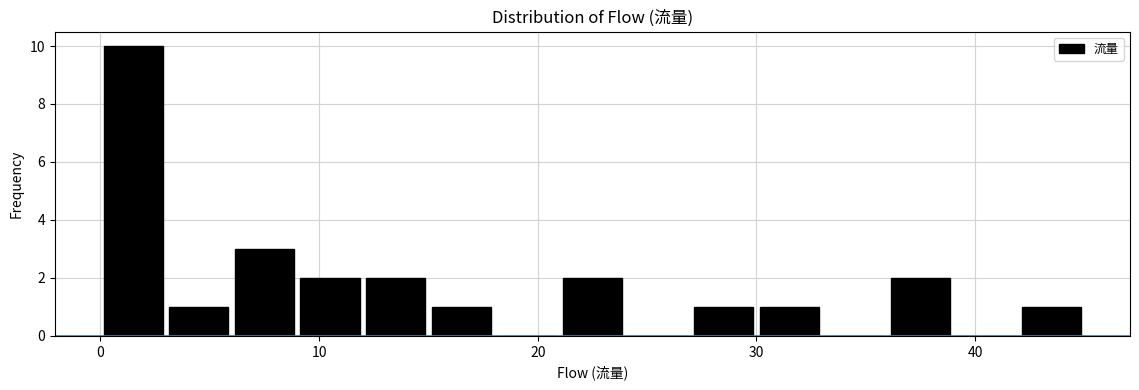

Around what value on the x-axis is the tallest bar? Give the approximate position of its centre, as read against the axis.

2